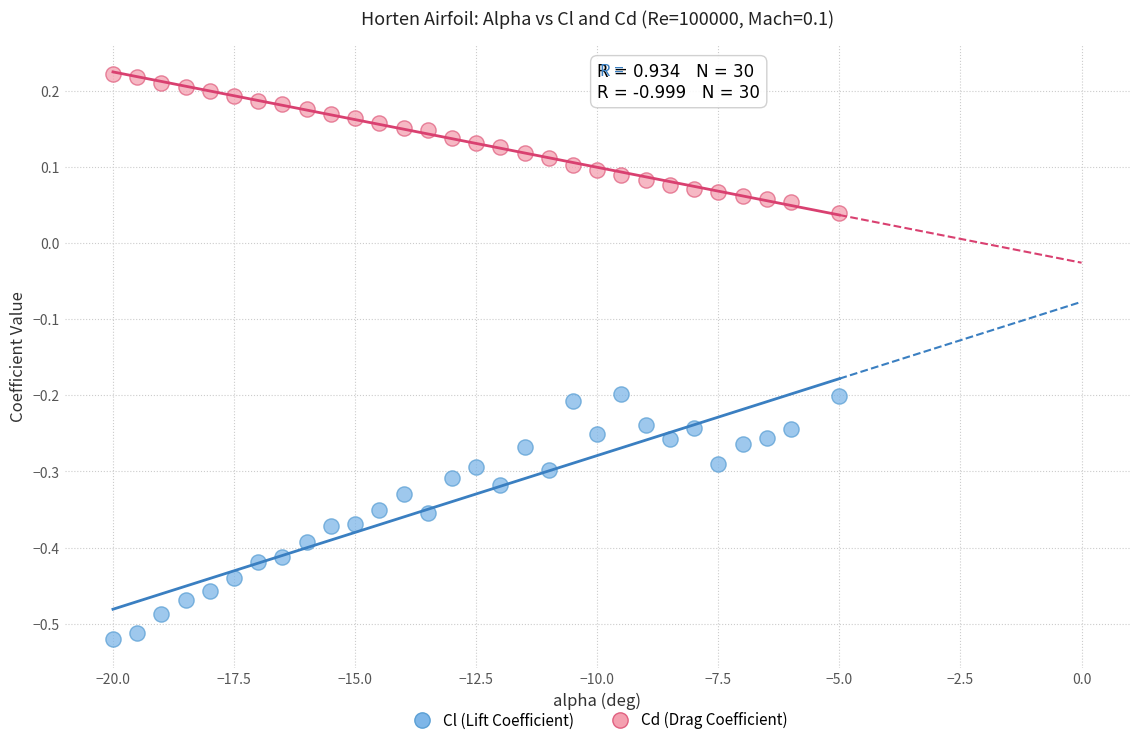

Across all data points, what is the range of X values (max minus min)?

15.0